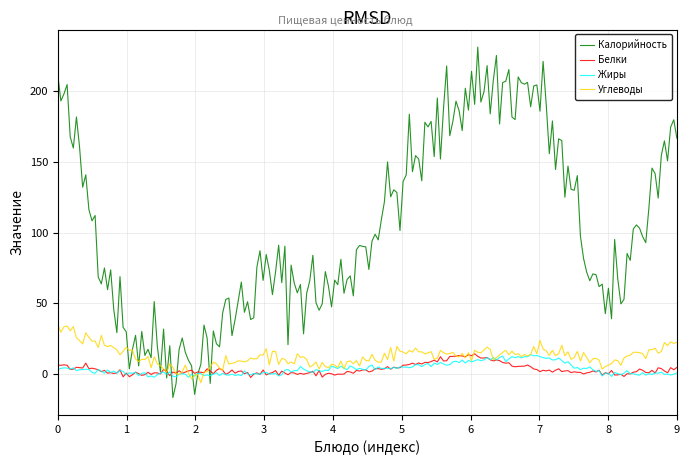

Which series has the largest range (max minus min)?

Калорийность